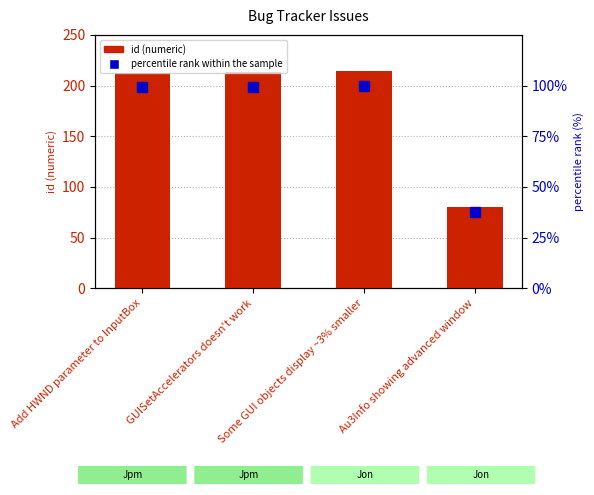

The value of percentile rank within the sample at GUISetAccelerators doesn't work is 147.1. True or false?

False